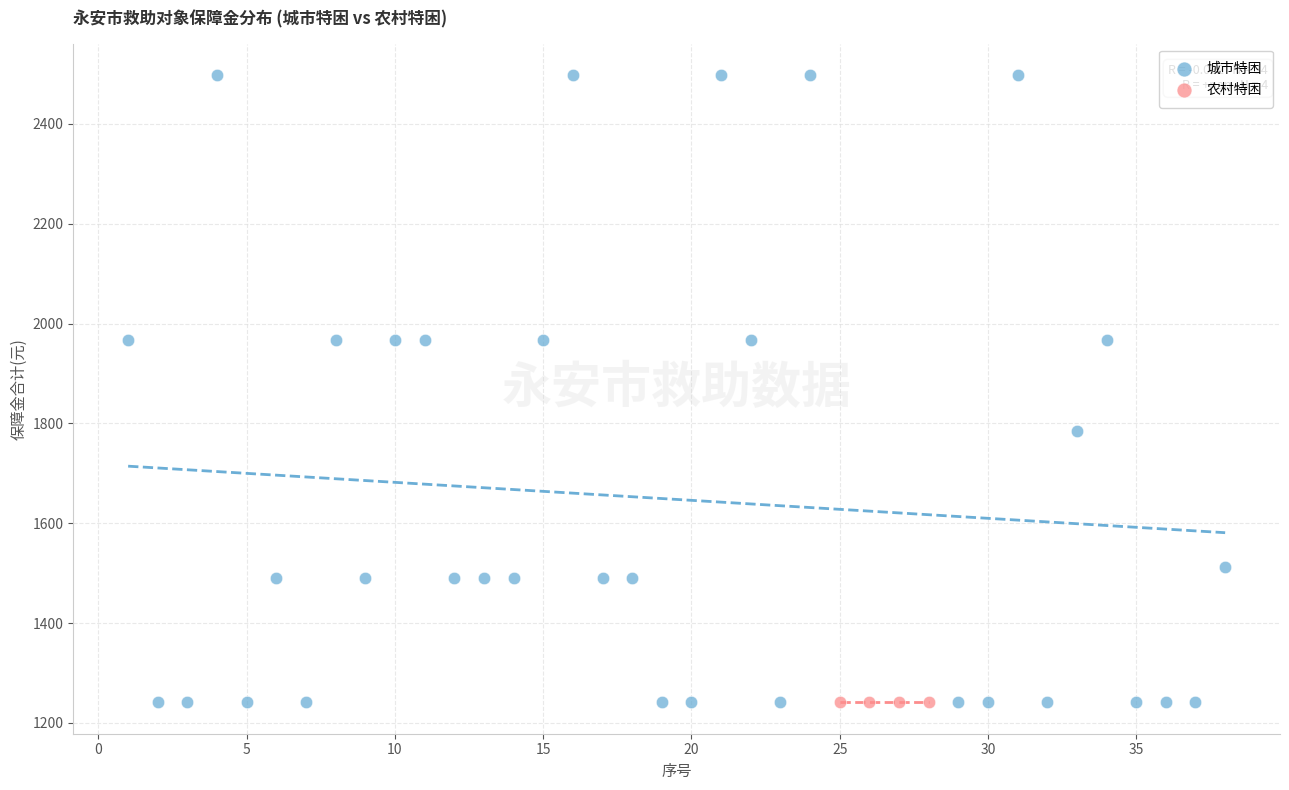

Which series reaches the maximum Y coordinate?

城市特困